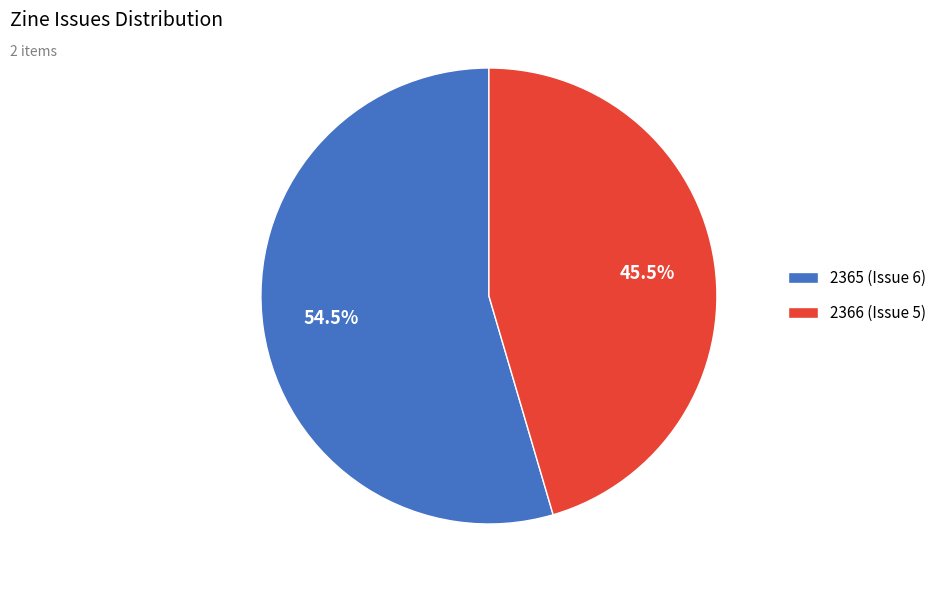

Which has a higher value, 2365 (Issue 6) or 2366 (Issue 5)?

2365 (Issue 6)